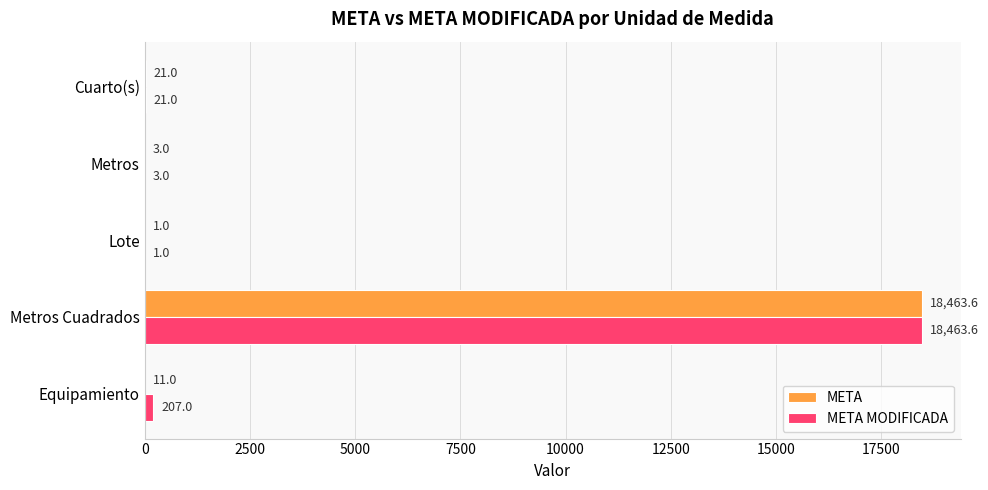

True or false: META has a value of 21.0 at Cuarto(s).

True